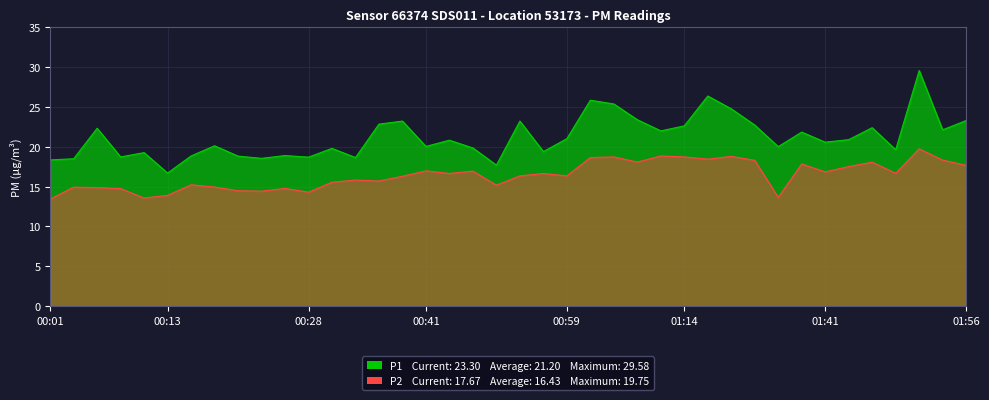

True or false: P1 and P2 cross at least once.

False